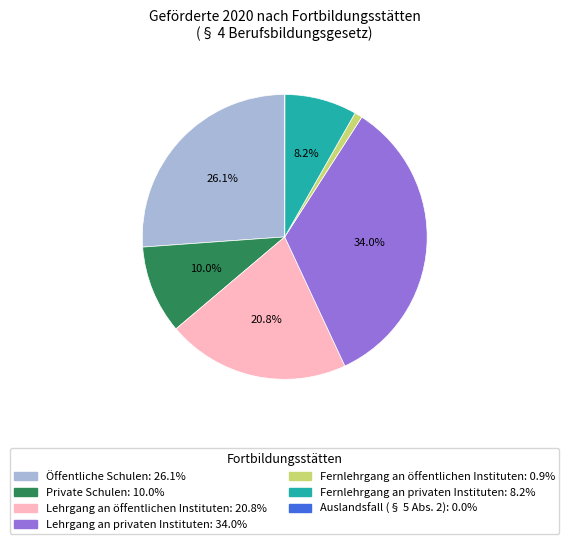

What percentage is NOT represented by Öffentliche Schulen: 26.1%?

73.9%